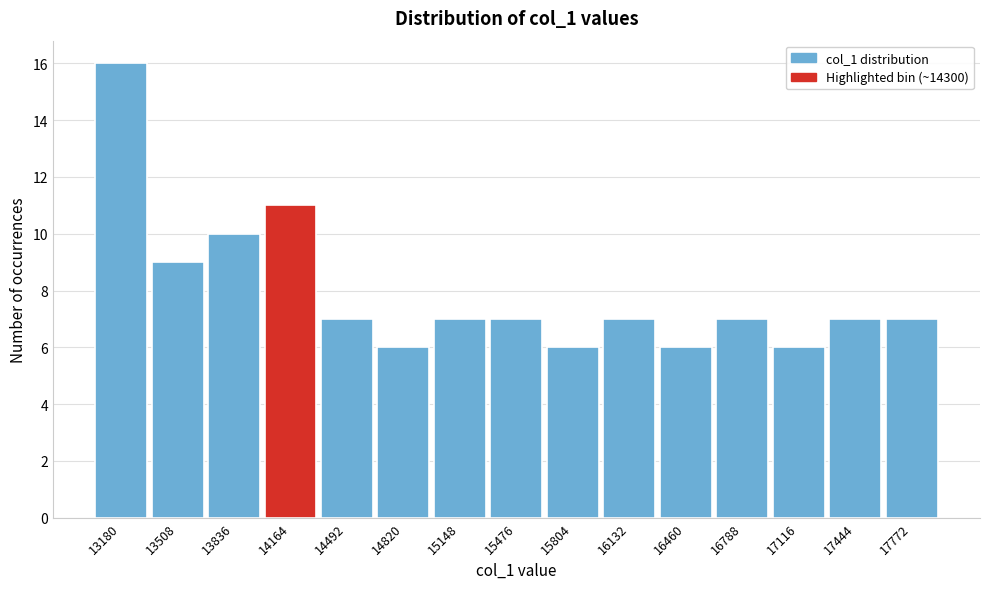

Reading left to right, transcribe all the data shown in this chart.

13180=16	13508=9	13836=10	14164=11	14492=7	14820=6	15148=7	15476=7	15804=6	16132=7	16460=6	16788=7	17116=6	17444=7	17772=7